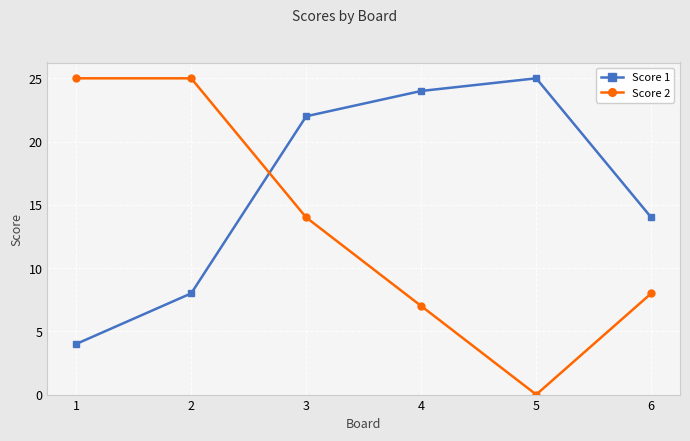

What is the sum of all Score 2 values?

79